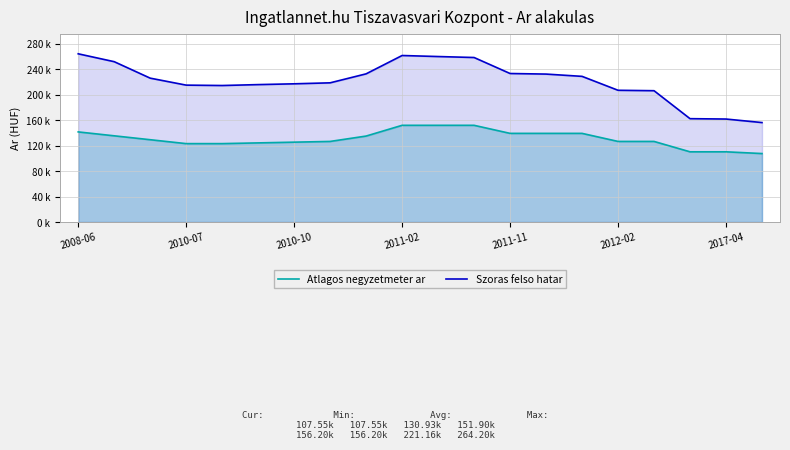

Which label corresponds to the largest value in the chart?

2008-06